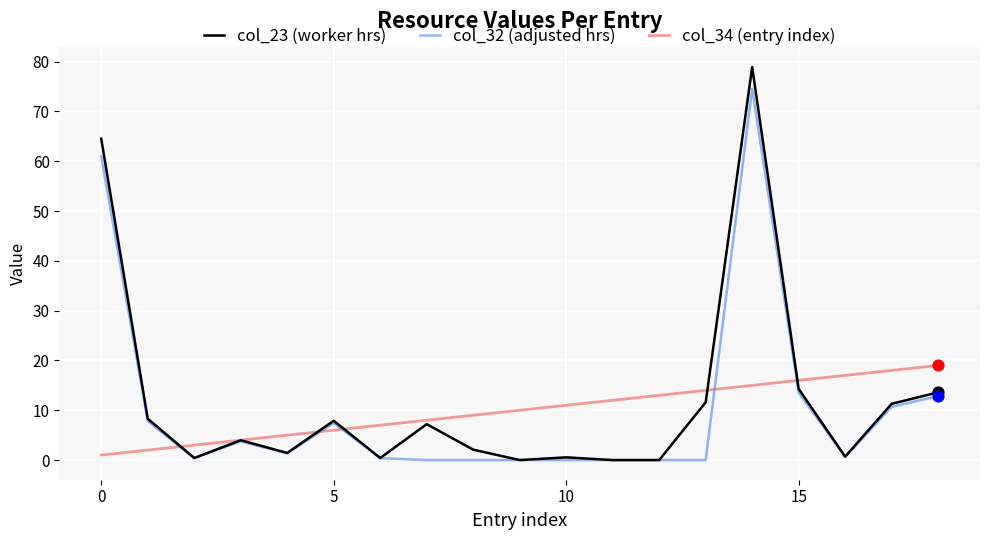

Which series has the widest spread of values?

col_23 (worker hrs)